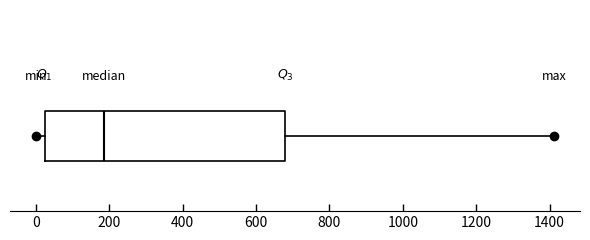

Transcribe this box plot: give where the median line is, the range the box spans, and where the two whiskers end, as read against the x-axis. The values are not printed on the chart, so give them approximately, as read against the axis.

median 180, box 20 to 680, whiskers 0 to 1420